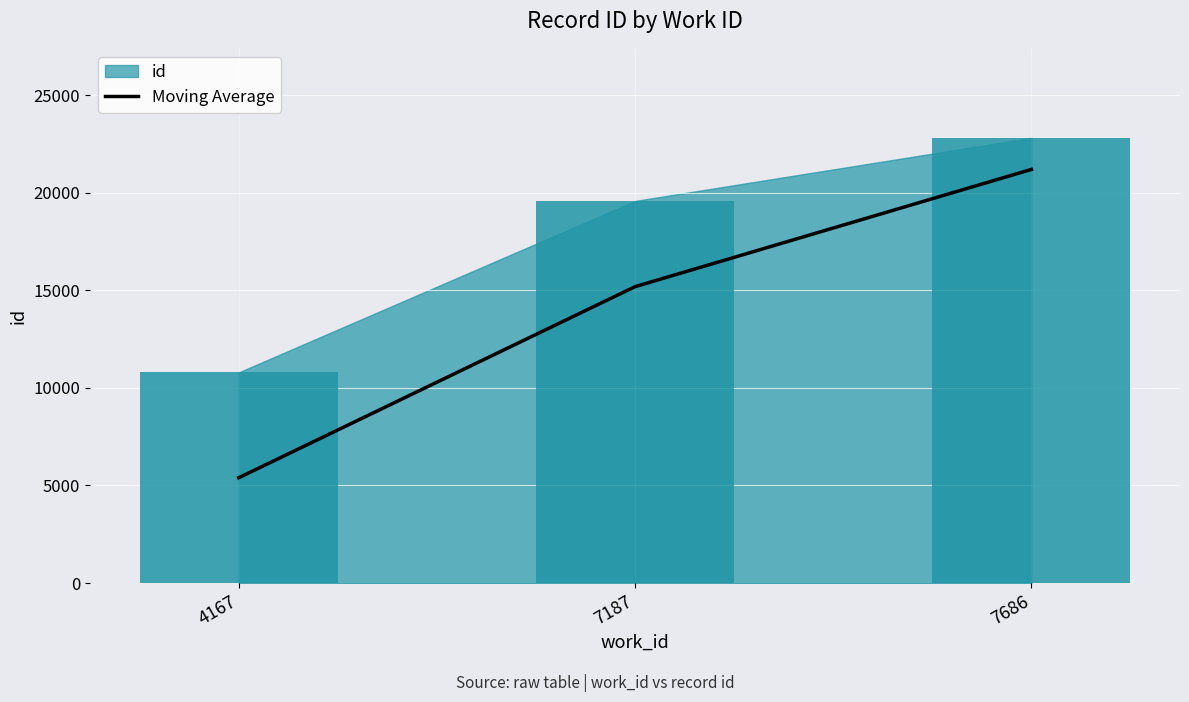

List the labels in order of value, largest first.

7686, 7187, 4167